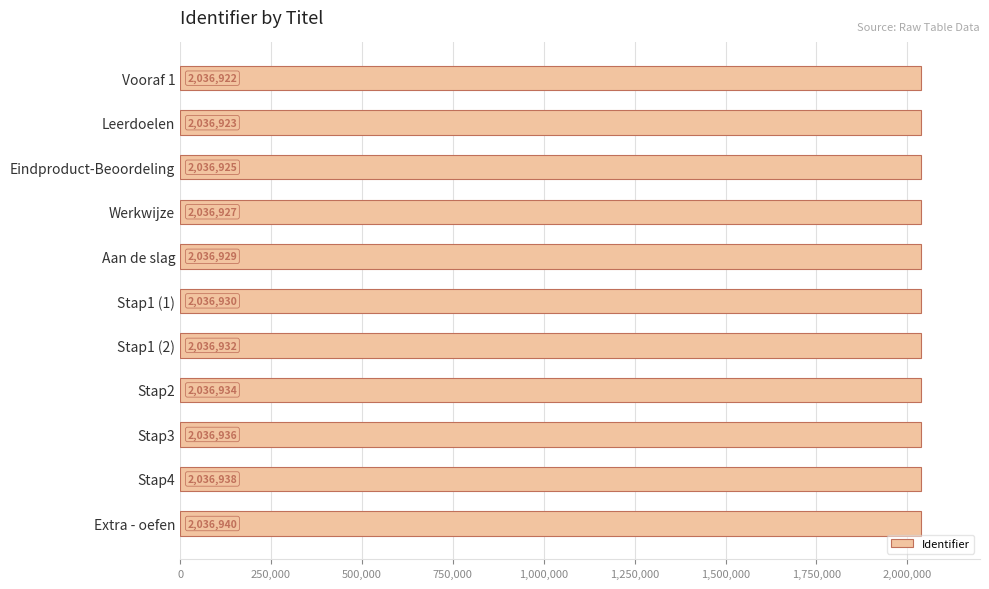

What is the label of the 5th bar from the bottom?

Stap1 (2)